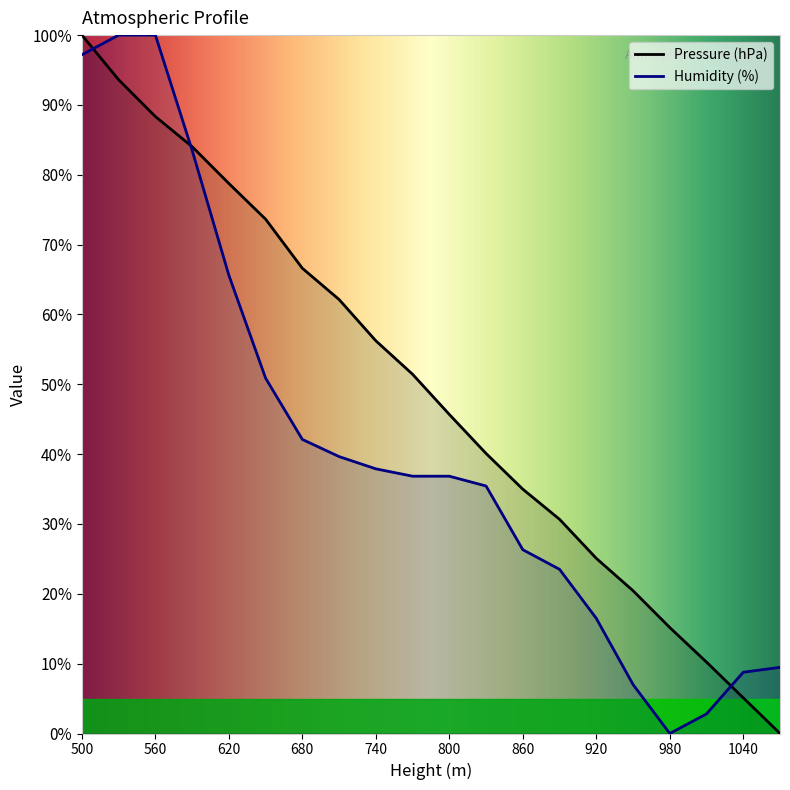

Which series has the widest spread of values?

Pressure (hPa)